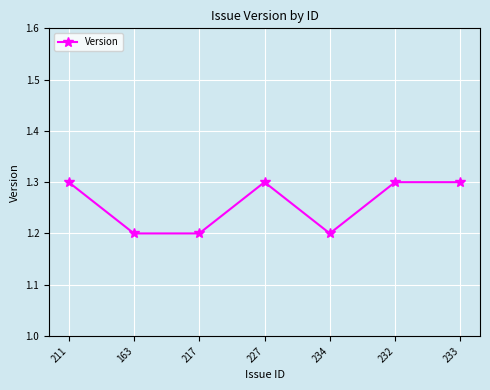

Reading left to right, transcribe all the data shown in this chart.

1.3	1.2	1.2	1.3	1.2	1.3	1.3